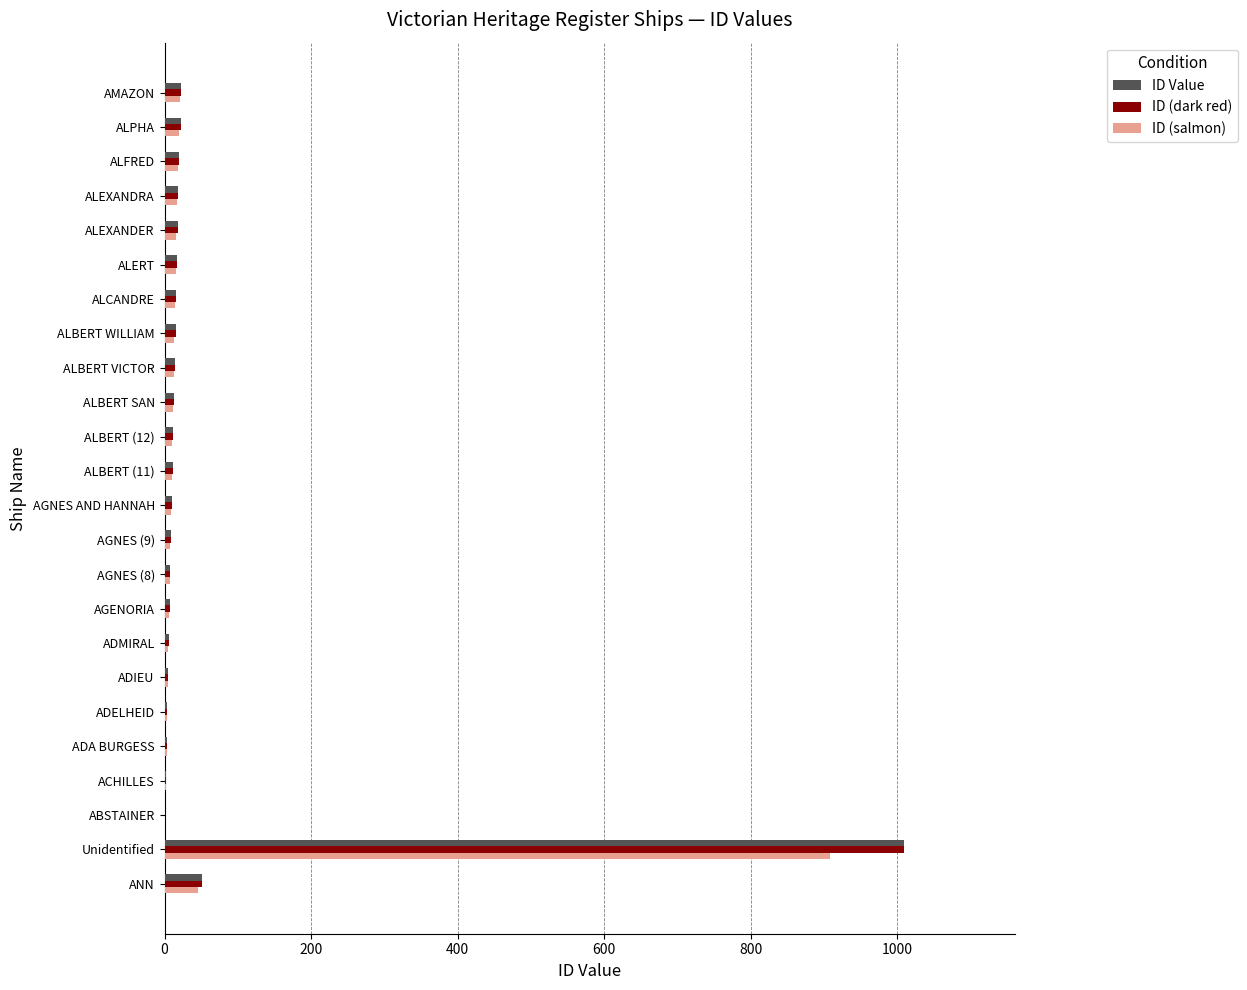

What is the sum of all ID Value values?

1315.0